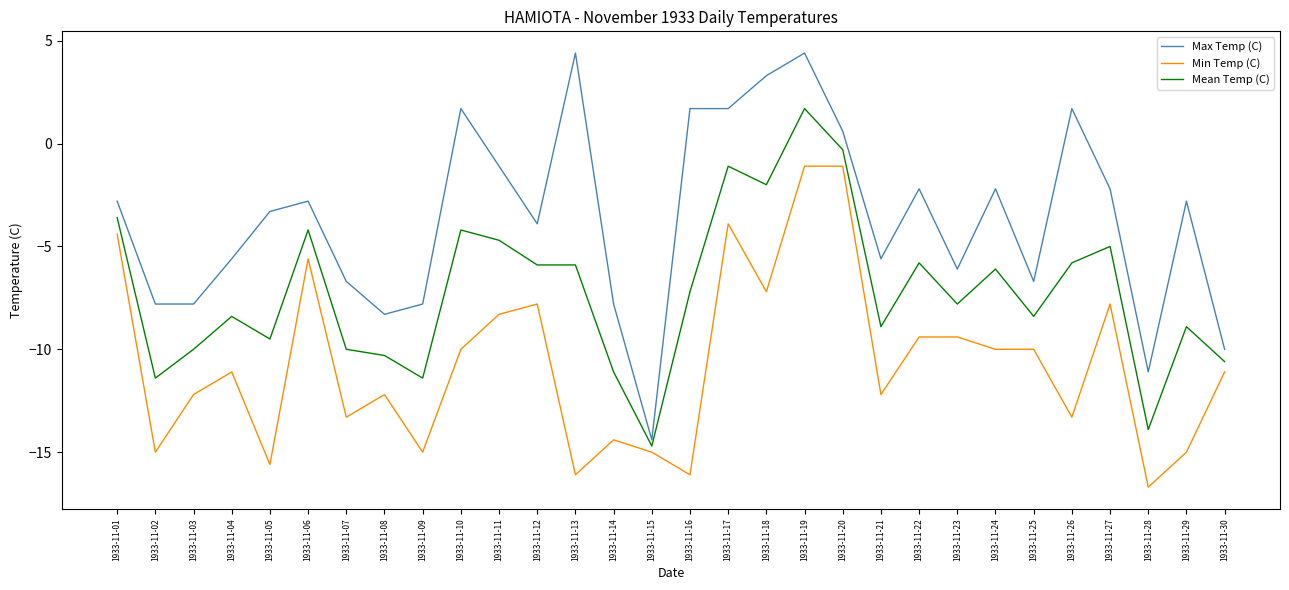

What is the difference between the maximum and minimum values in the Mean Temp (C) series?

16.4